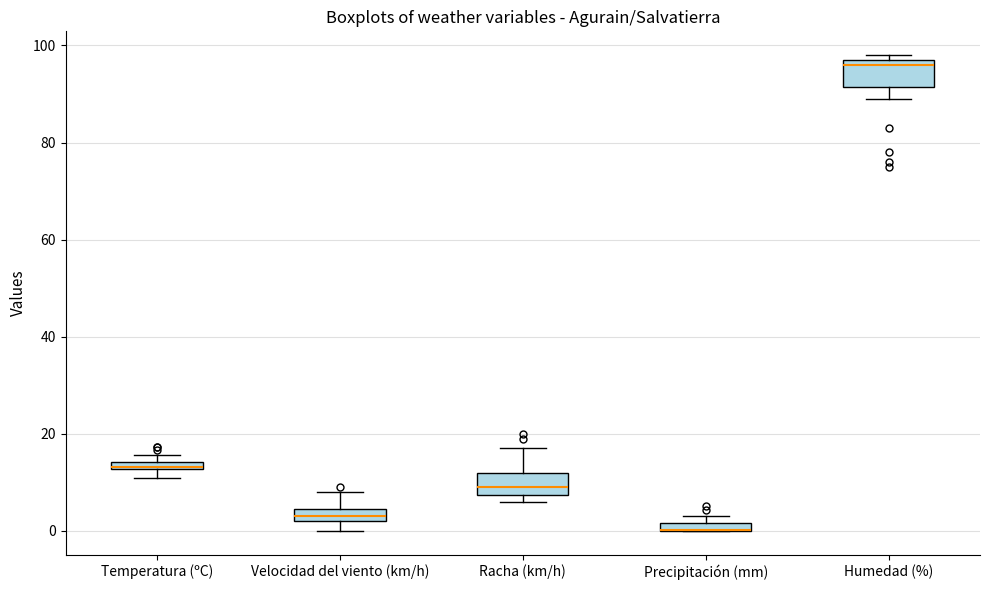

Where is the upper edge of the box for Precipitación (mm) on the y-axis? The values are not printed on the chart, so give them approximately, as read against the axis.

2